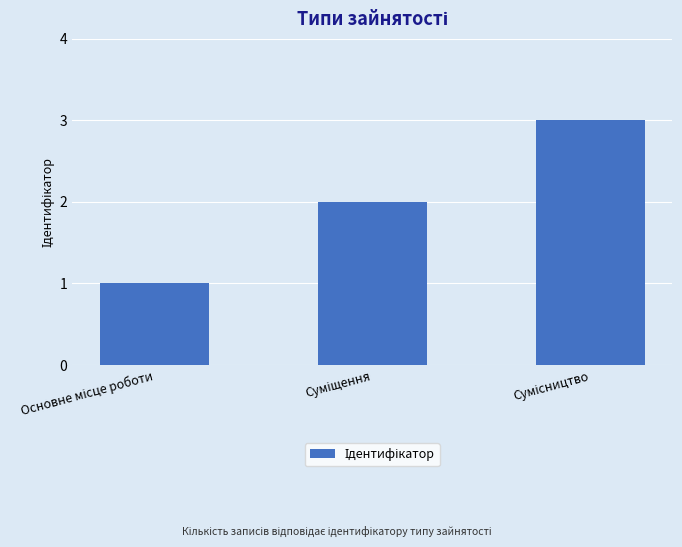

What is the sum of all values?

6